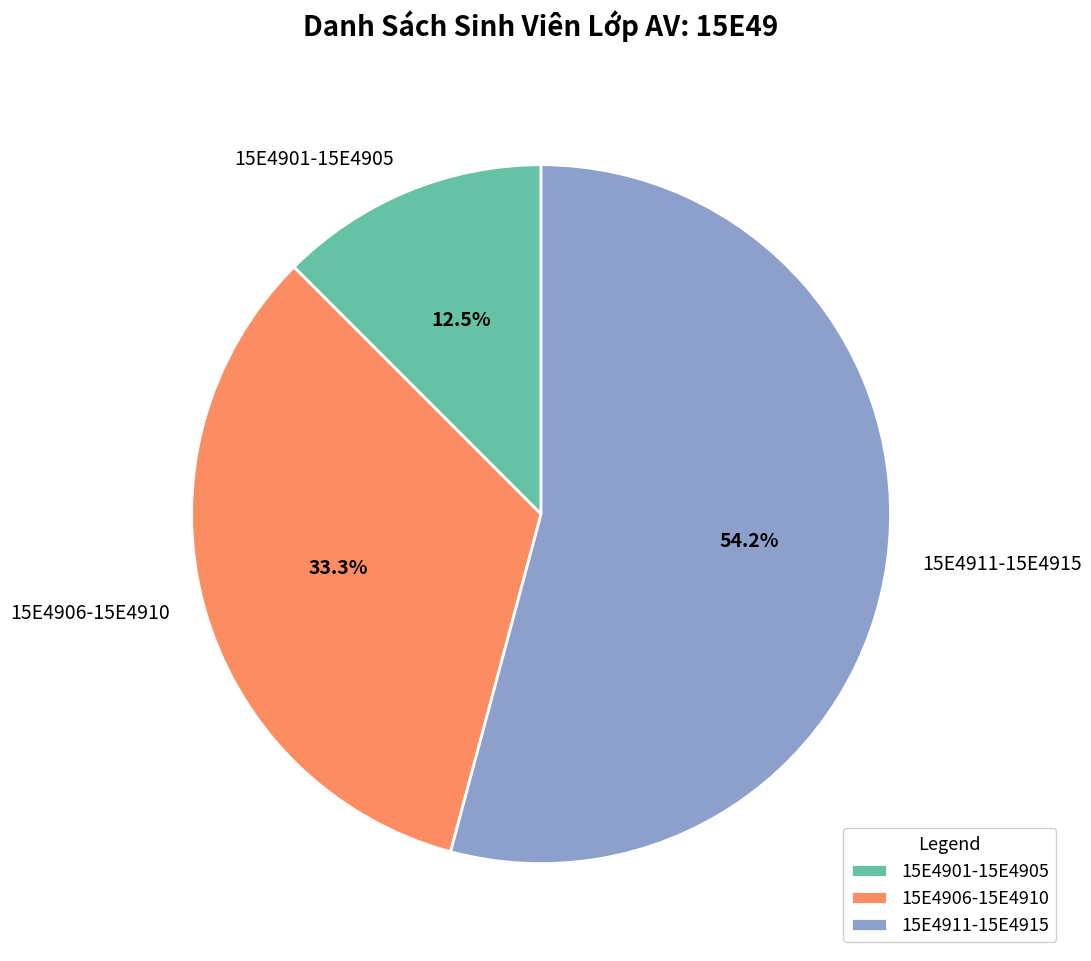

Which category has the biggest portion of the pie?

15E4911-15E4915